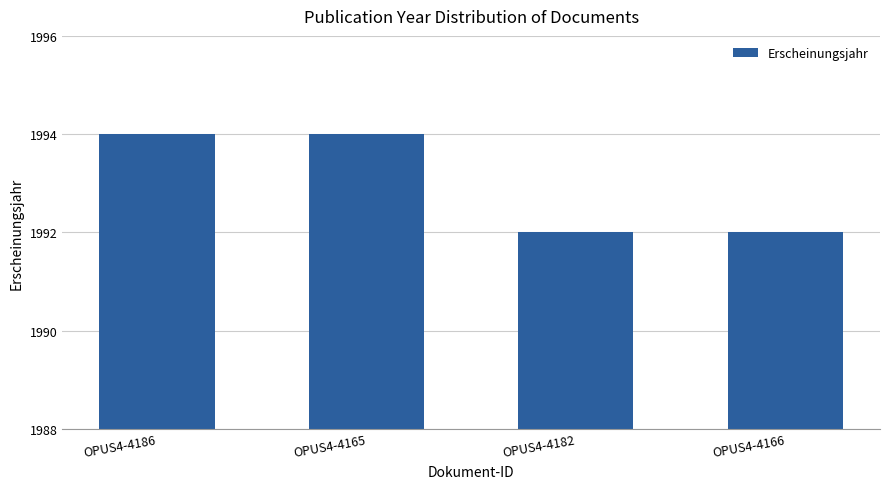

Is it true that the value at OPUS4-4182 is 3190?

False